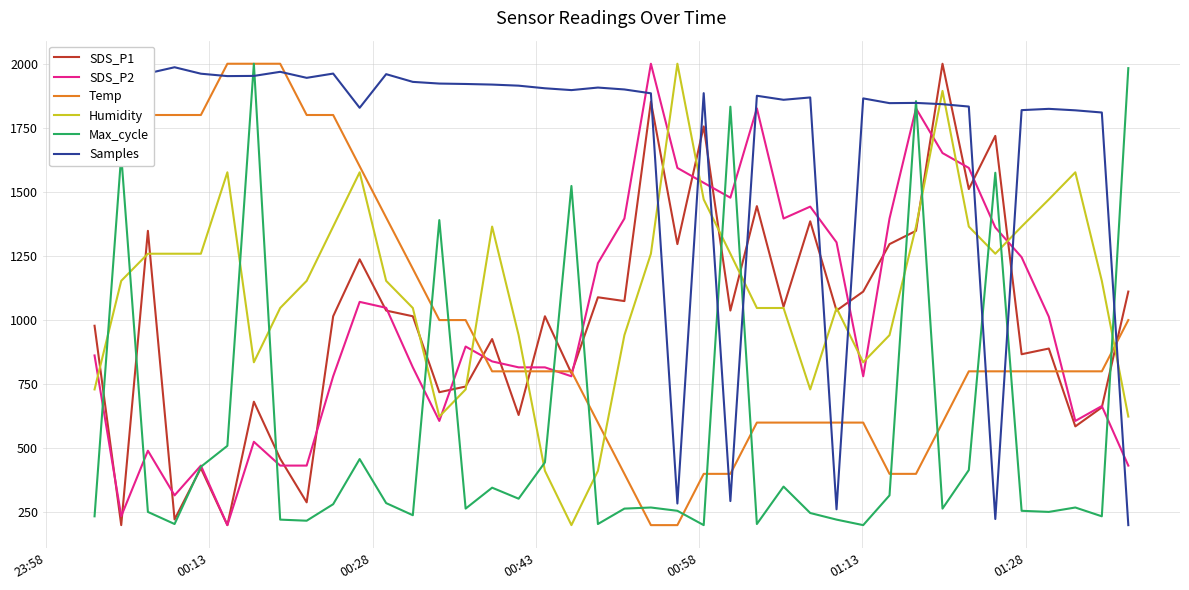

What are all the series names shown in the legend?

SDS_P1, SDS_P2, Temp, Humidity, Max_cycle, Samples